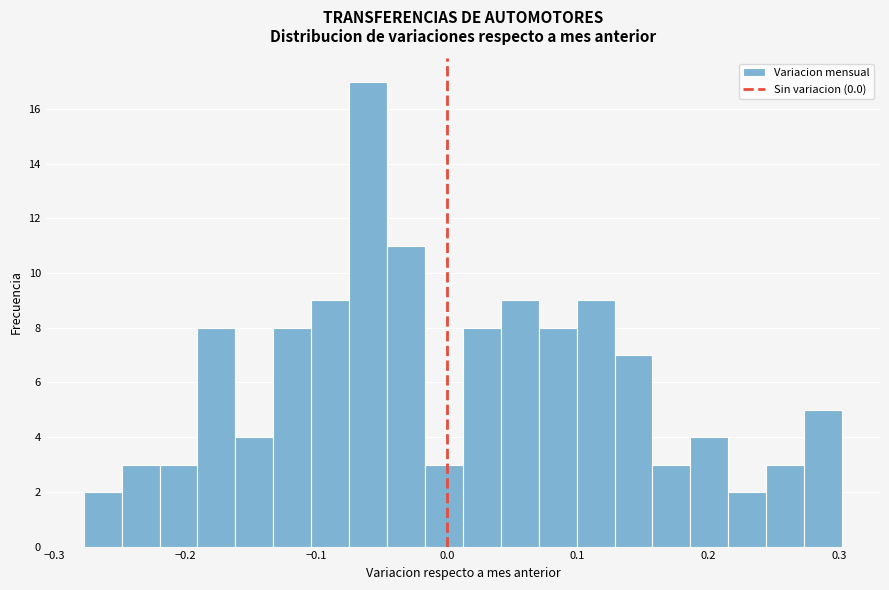

Read against the x-axis, roughly where is the centre of the tallest bar?

-0.06